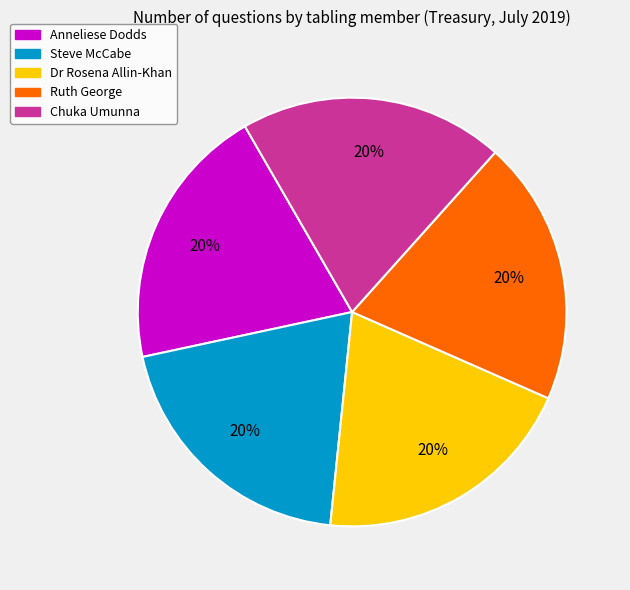

What percentage is the Anneliese Dodds slice, to the nearest percent?

20%